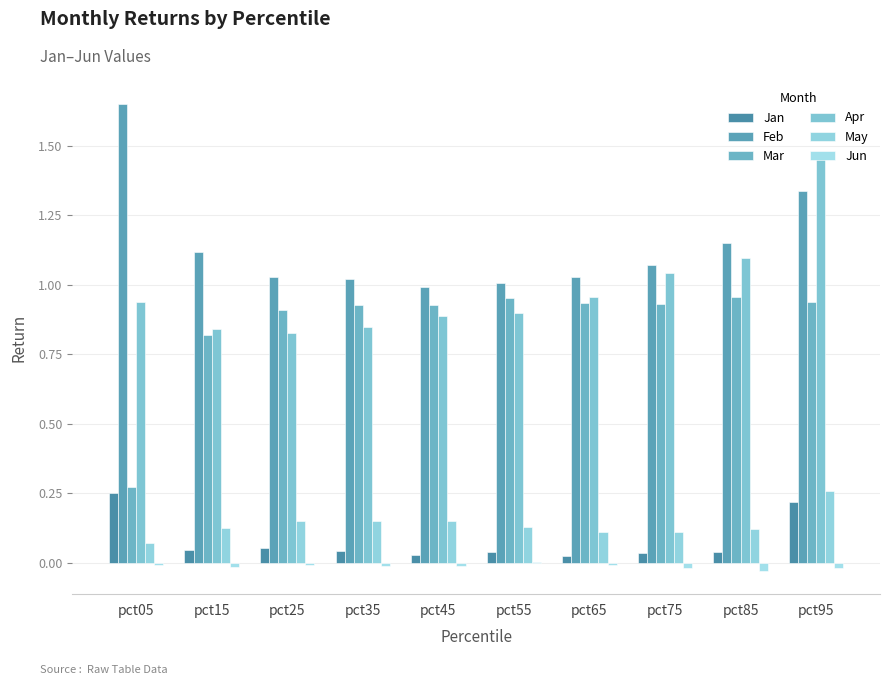

What is the greatest value displayed?

1.6